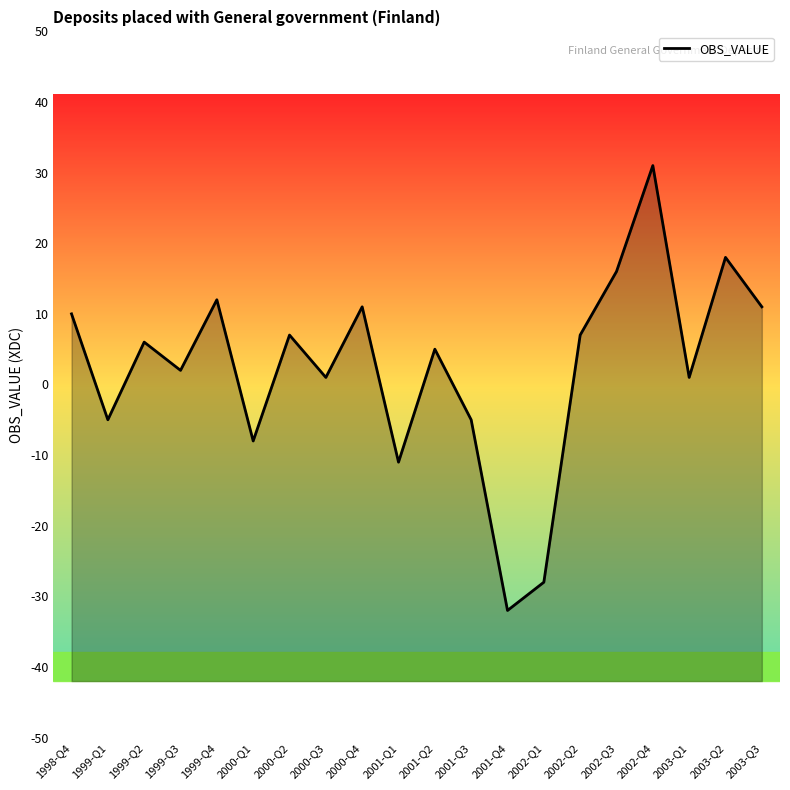

At which label does the data first exceed 6?

1998-Q4